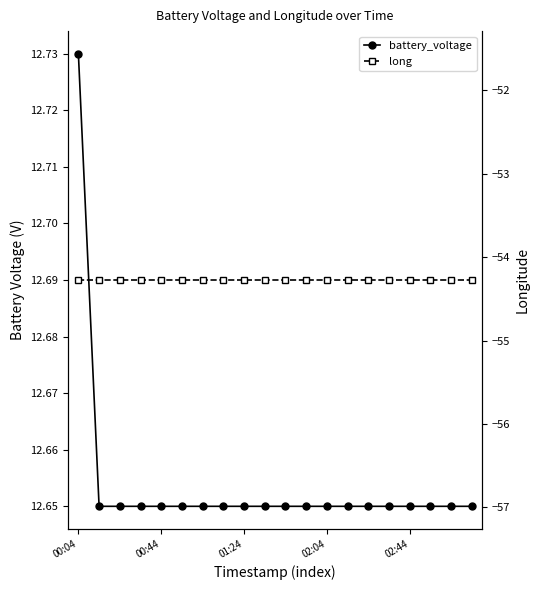

Between 13 and 15, which series saw the biggest shift?

battery_voltage